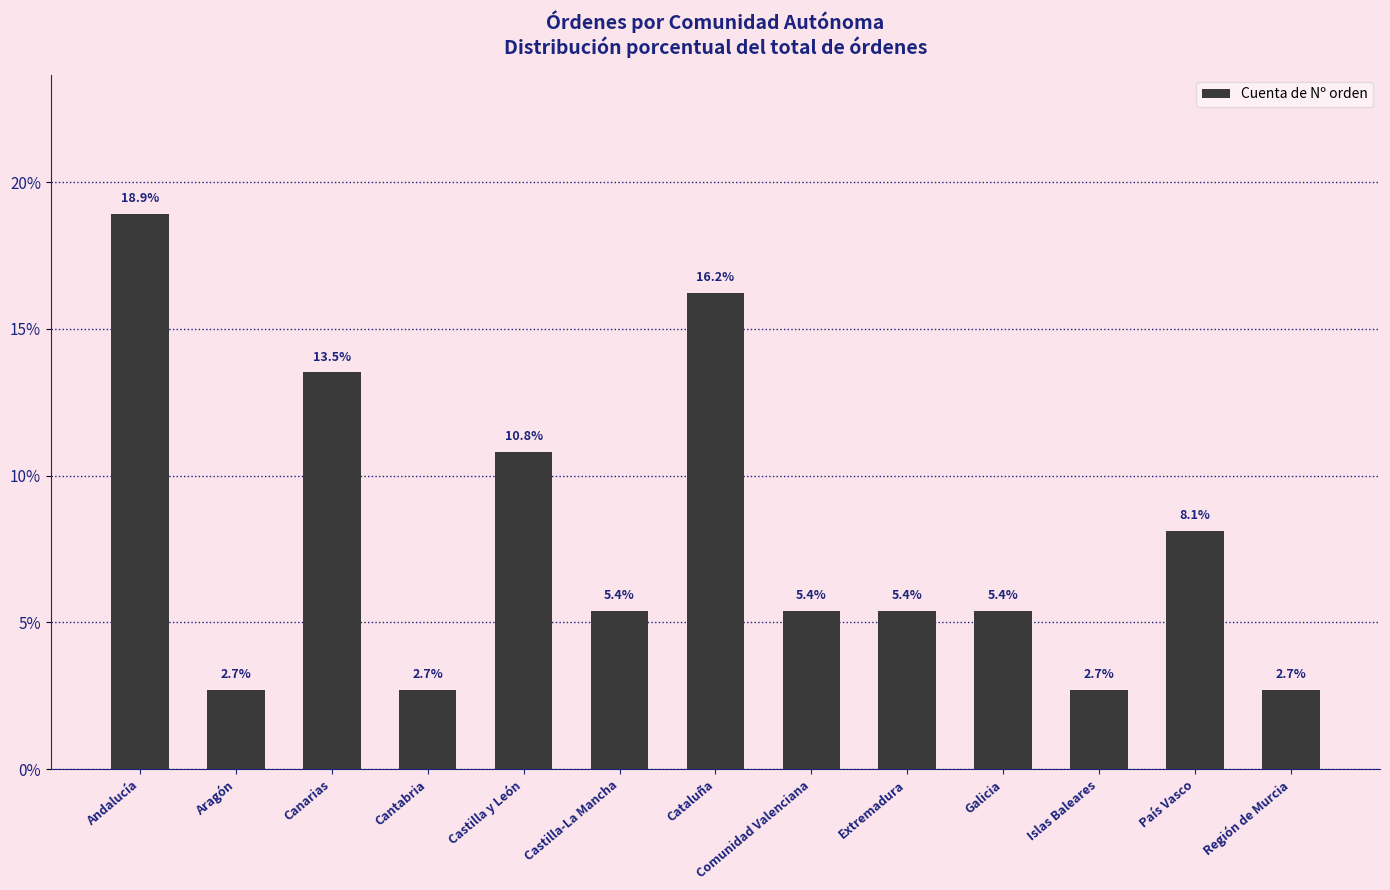

What is the minimum value shown in the chart?

2.7